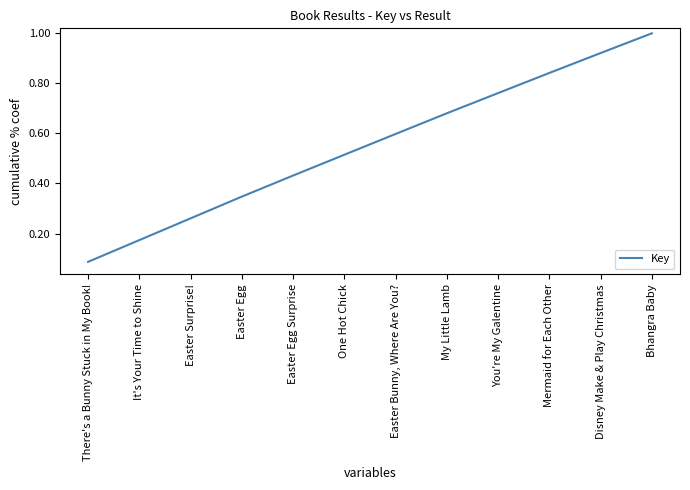

What is the change in value from Easter Egg Surprise to One Hot Chick?

+0.1